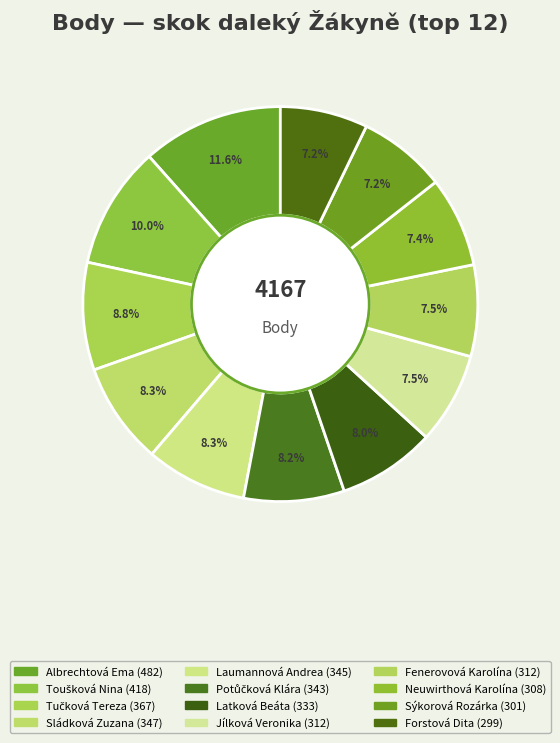

Does any single category account for the majority?

No